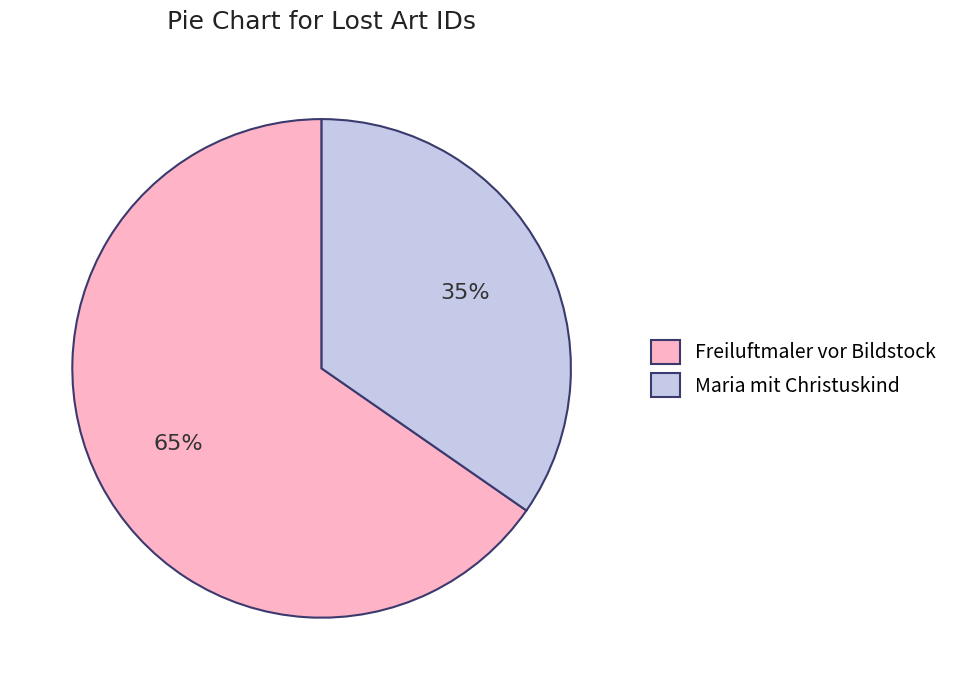

What is the largest slice in the pie chart?

Freiluftmaler vor Bildstock